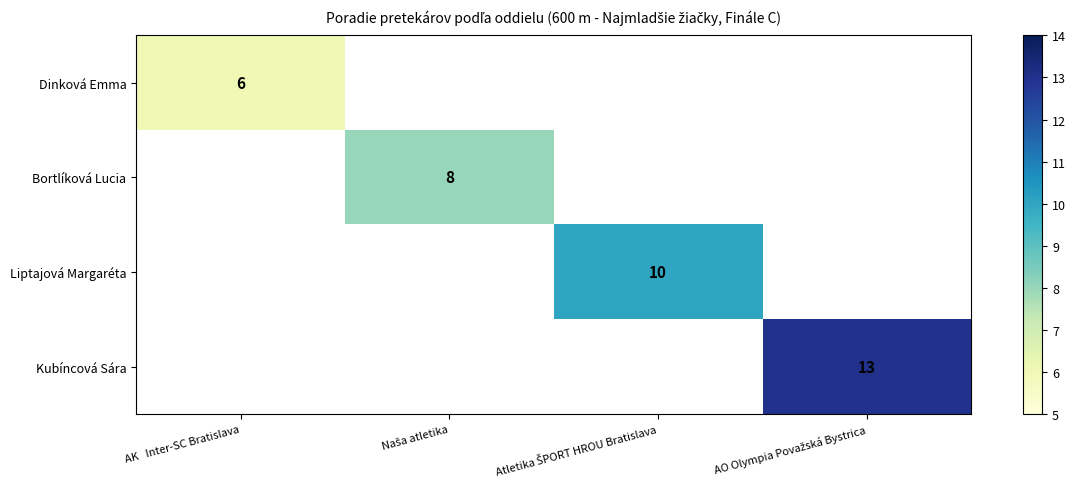

How many data points does each series have?

4